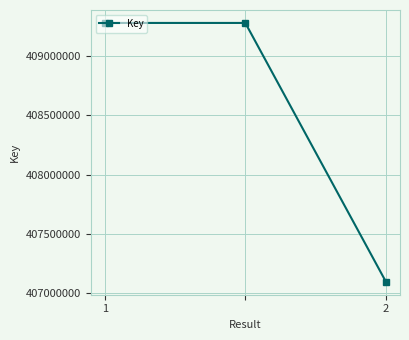

Does the chart have visible grid lines?

Yes